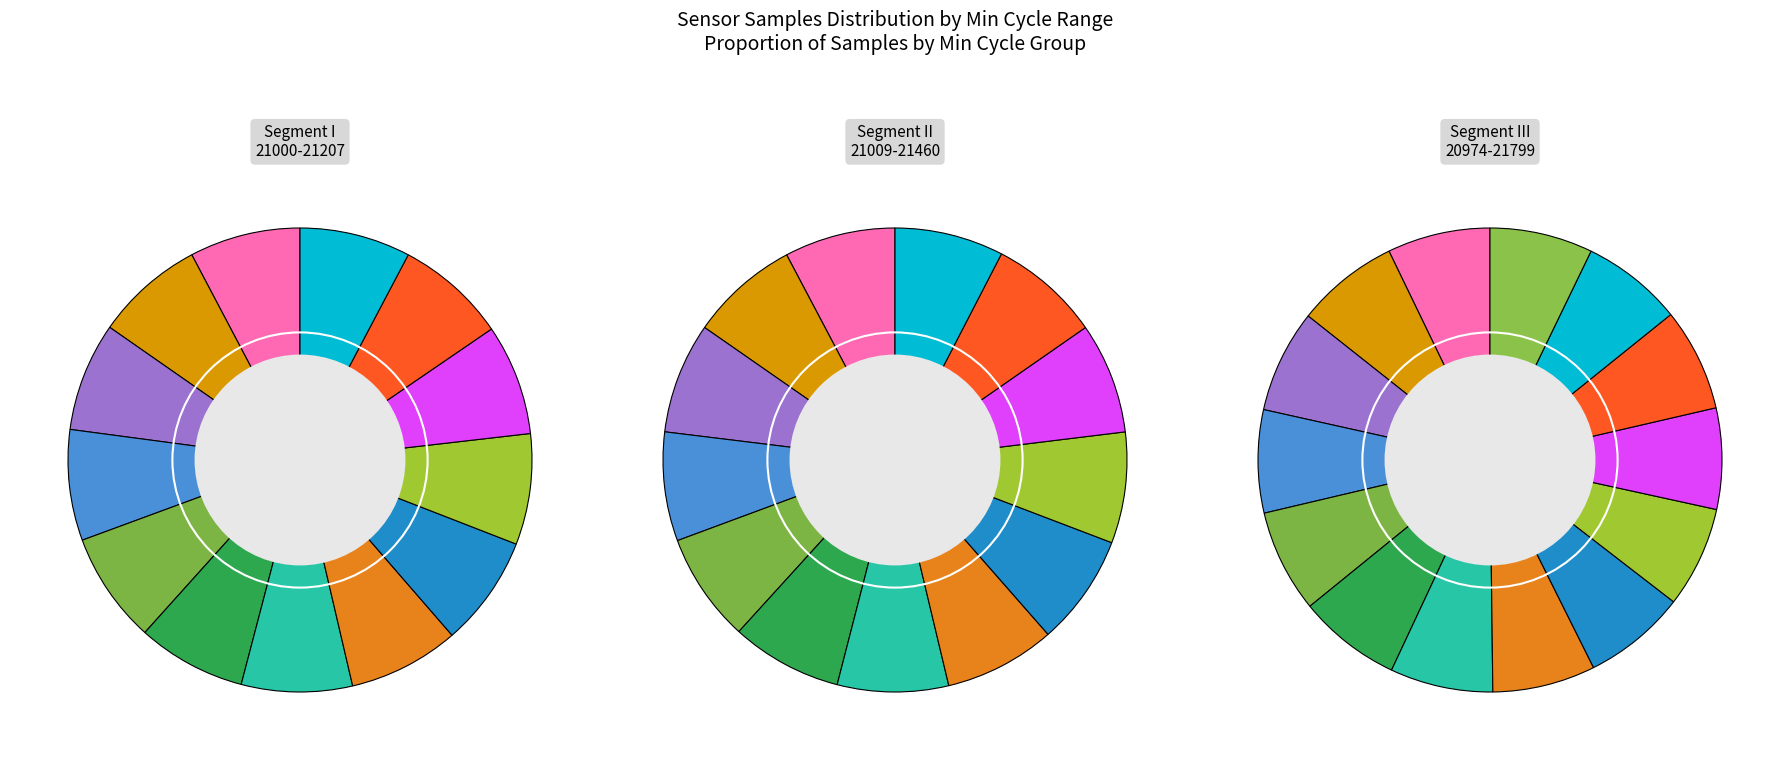

To the nearest percent, what portion does 81 represent?

6%